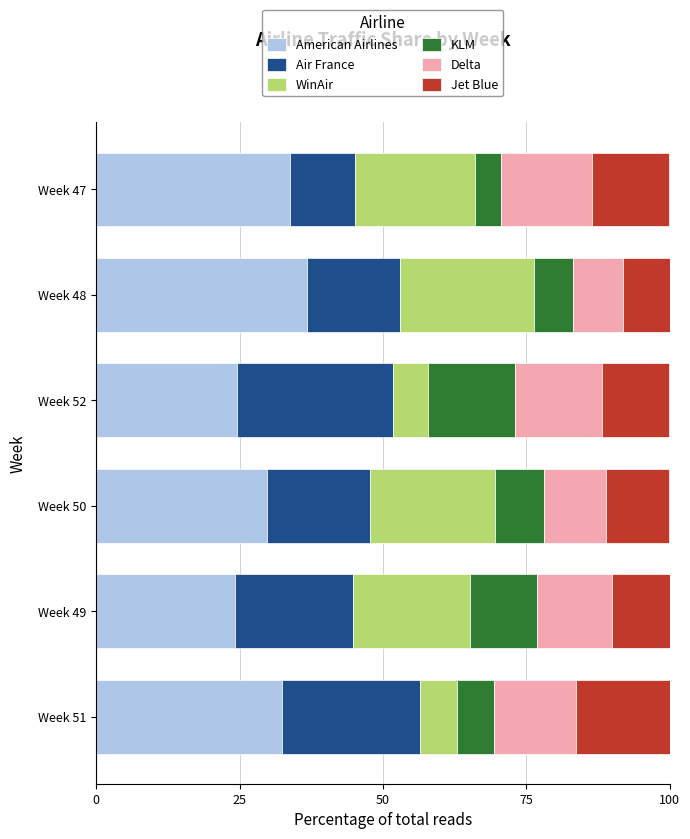

What is the approximate value of American Airlines at Week 49?

24.3